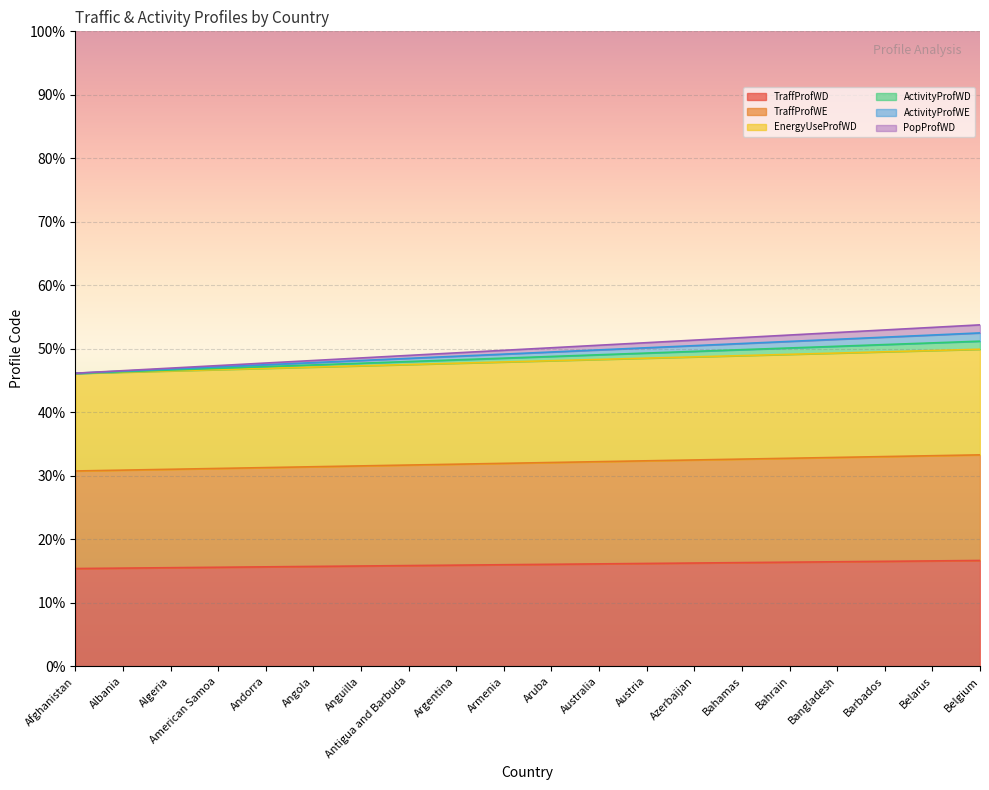

At which category is the sum across all series the highest?

Belgium